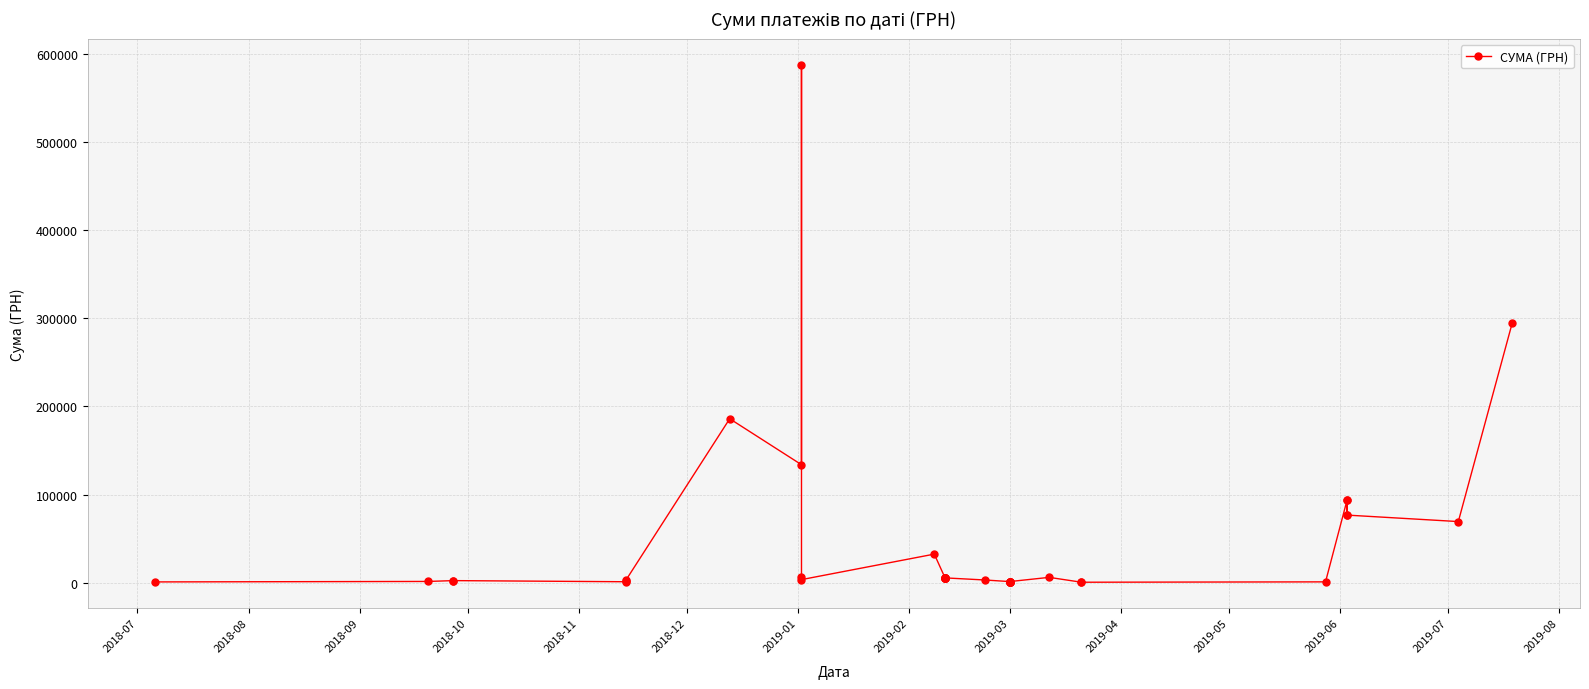

How many lines are shown in the chart?

1